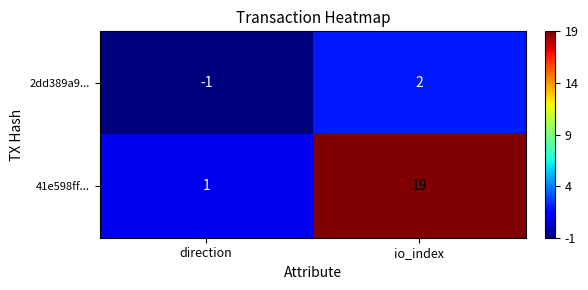

The value of 2dd389a9... at io_index is 4. True or false?

False